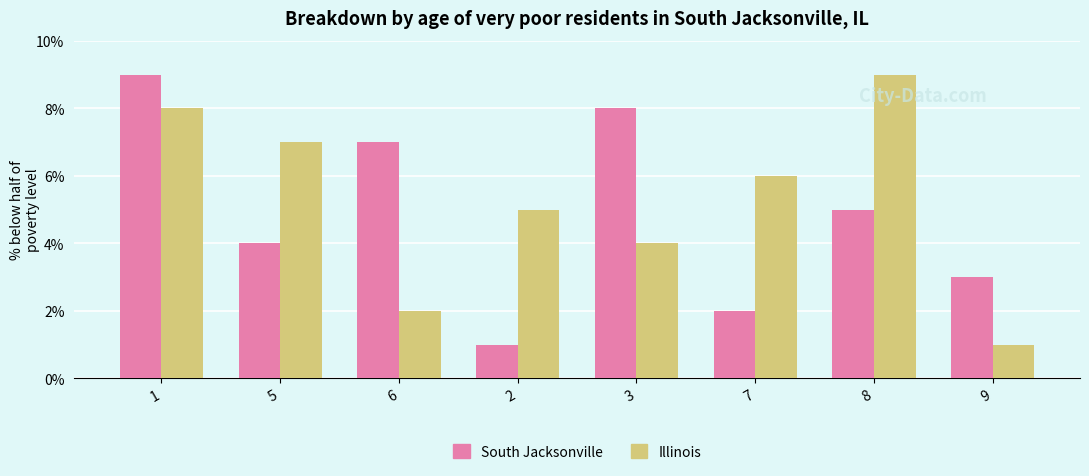

How many South Jacksonville values are between 3 and 8?

5